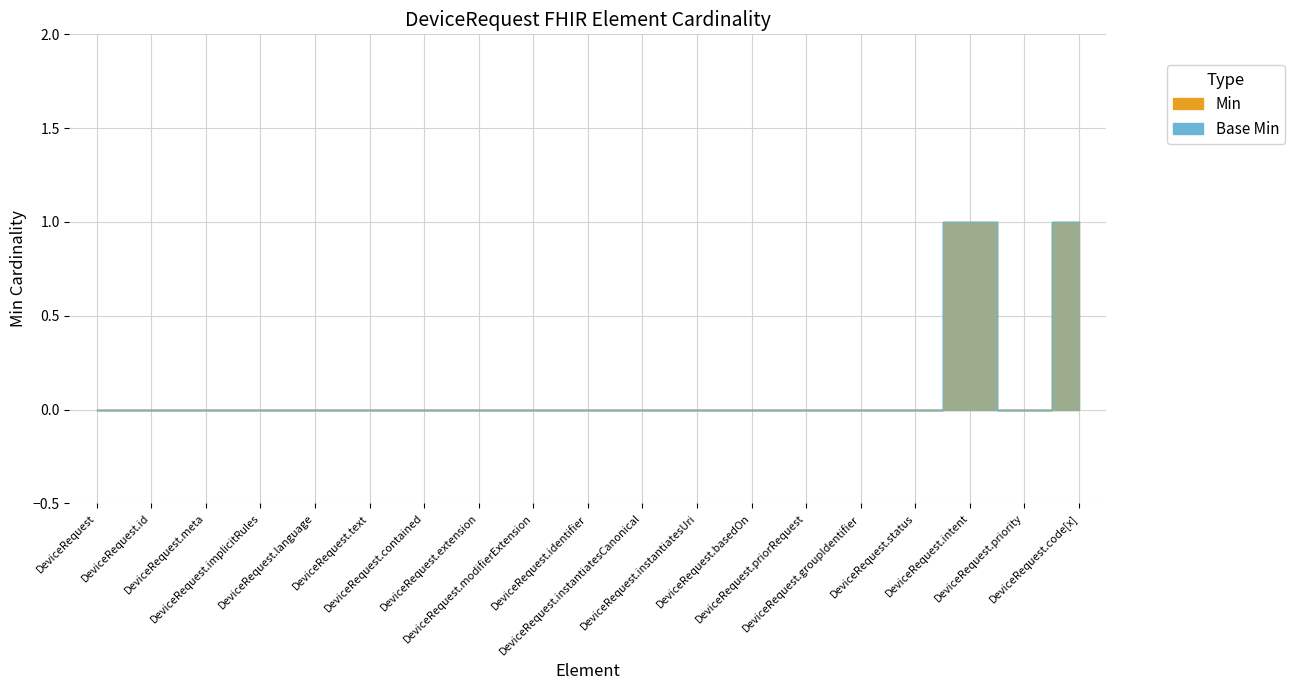

True or false: Base Min and Min intersect in this chart.

False